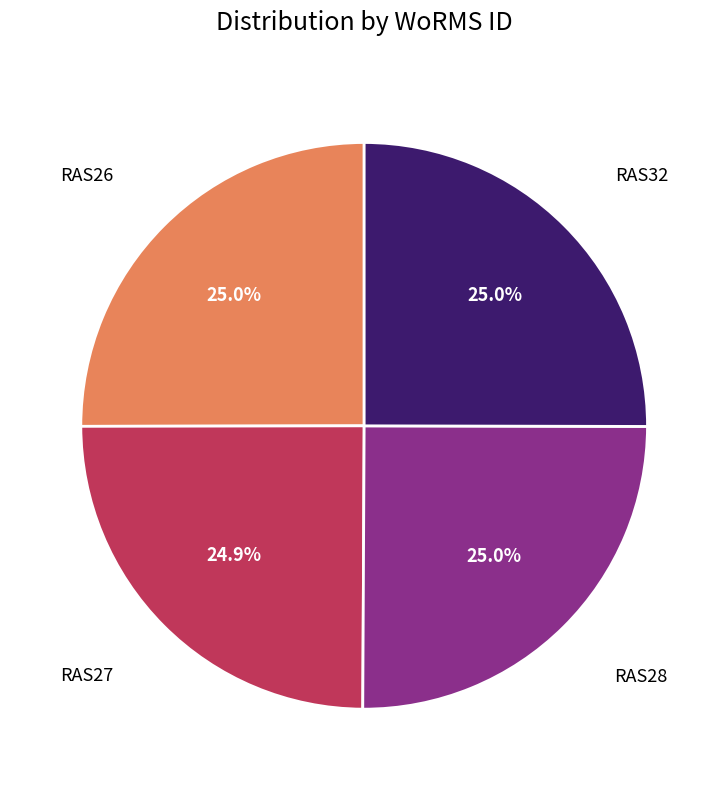

Does any single category account for the majority?

No